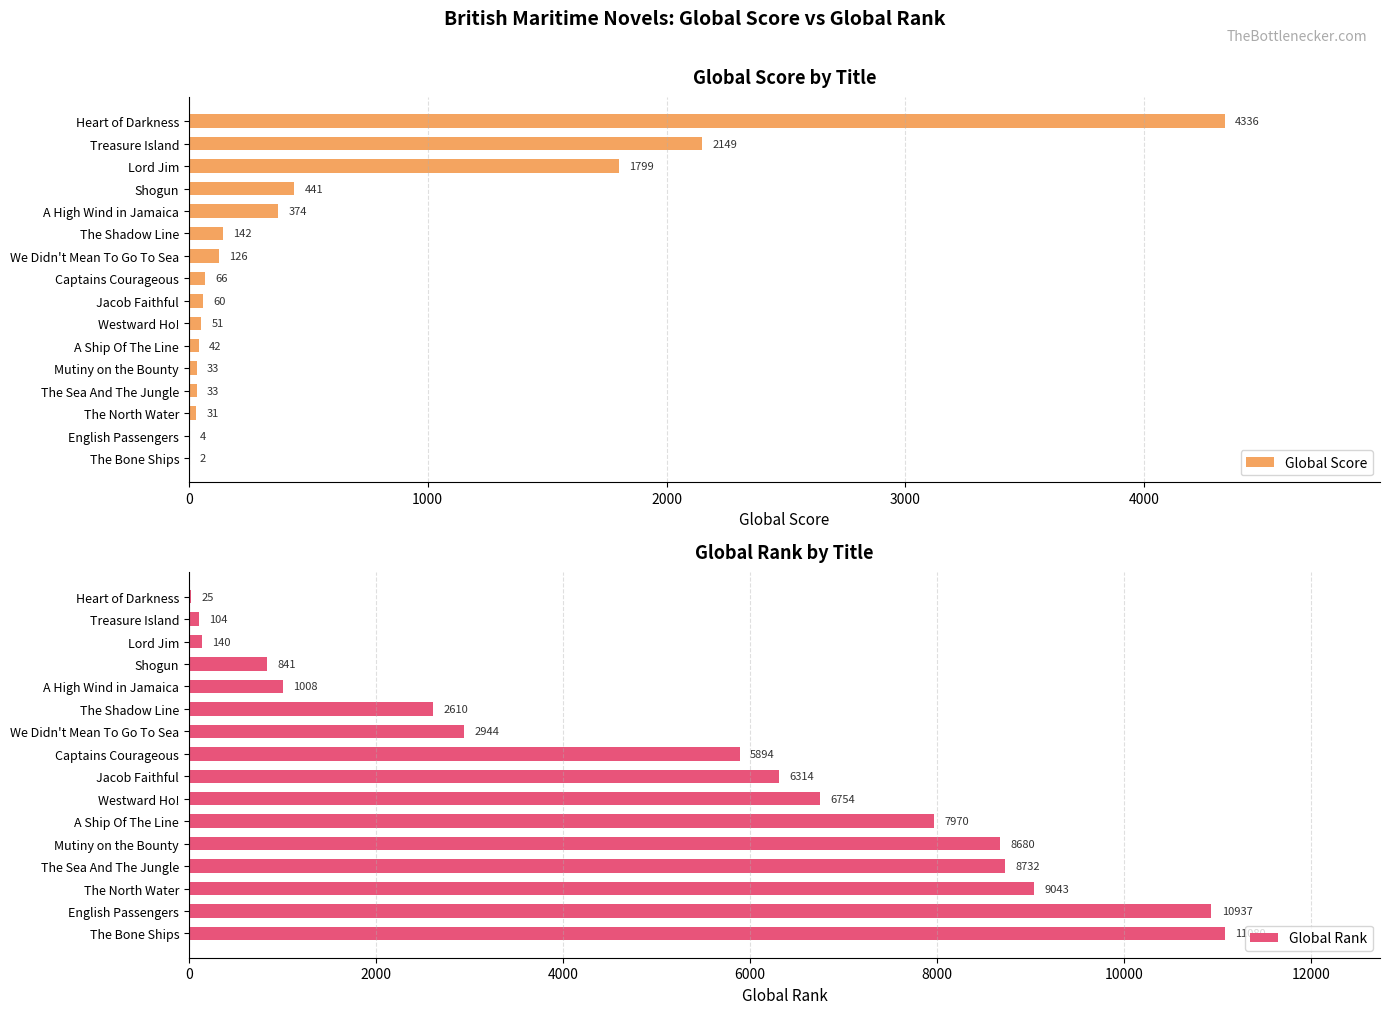

At which label is Global Score closest to 2169?

Treasure Island